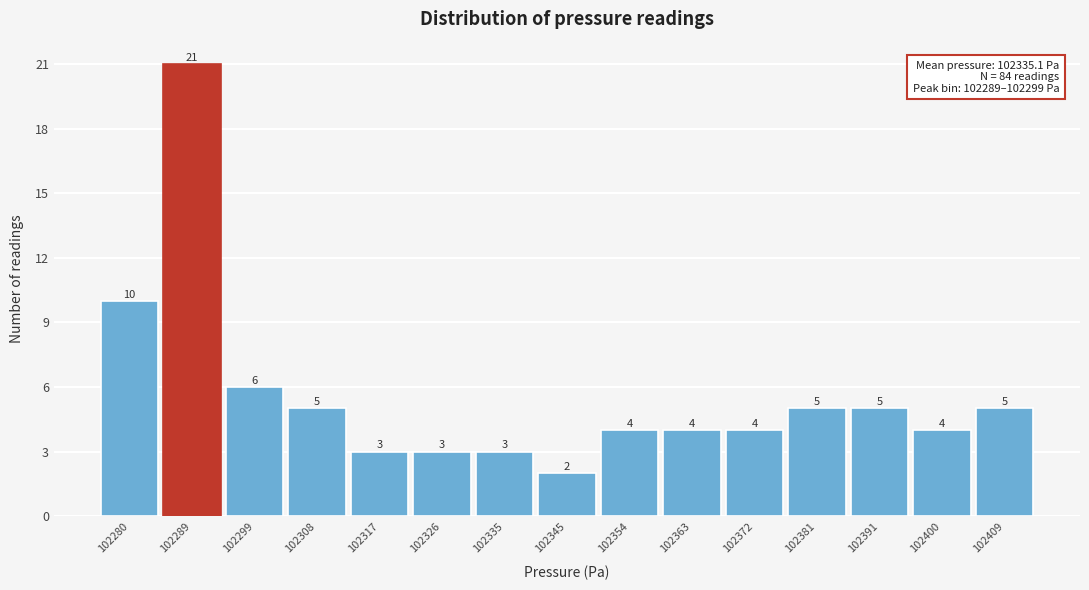

Reading right to left, extract all data points from this chart.

102409=5	102400=4	102391=5	102381=5	102372=4	102363=4	102354=4	102345=2	102335=3	102326=3	102317=3	102308=5	102299=6	102289=21	102280=10